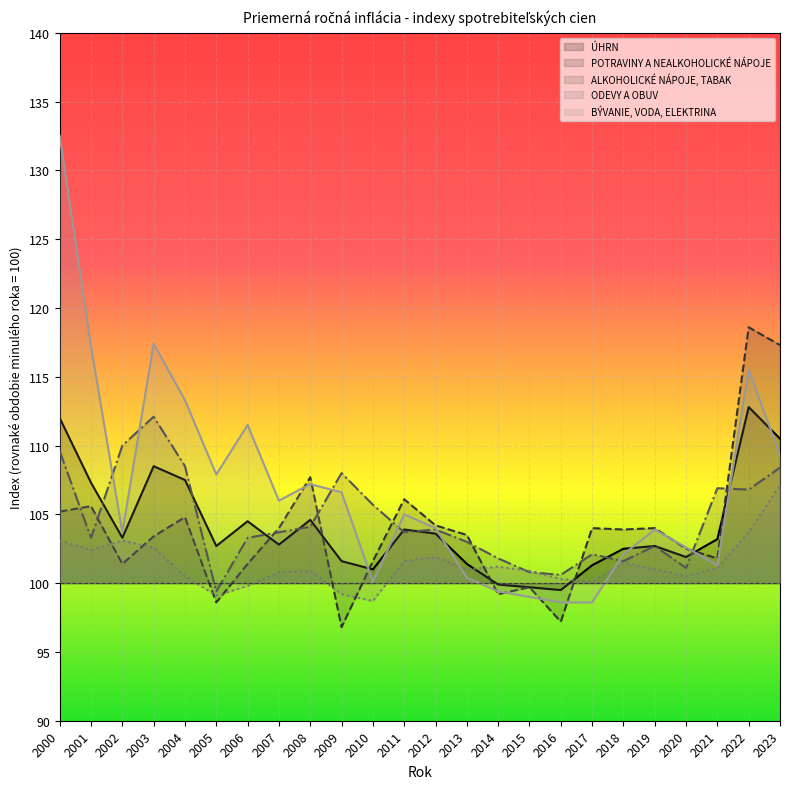

Rank the categories by ODEVY A OBUV value from lowest to highest.

2010, 2005, 2009, 2006, 2017, 2016, 2004, 2020, 2007, 2008, 2015, 2013, 2019, 2021, 2014, 2018, 2011, 2012, 2001, 2003, 2000, 2002, 2022, 2023